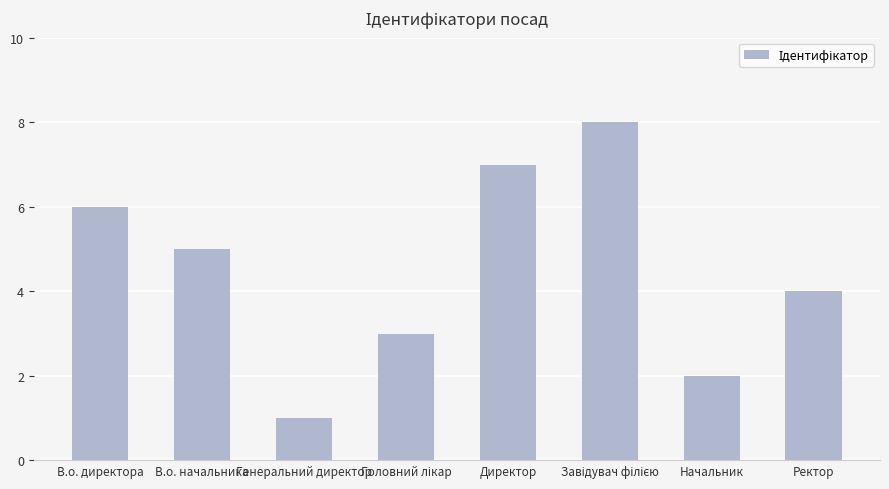

What is the label of the 2nd bar from the left?

В.о. начальника